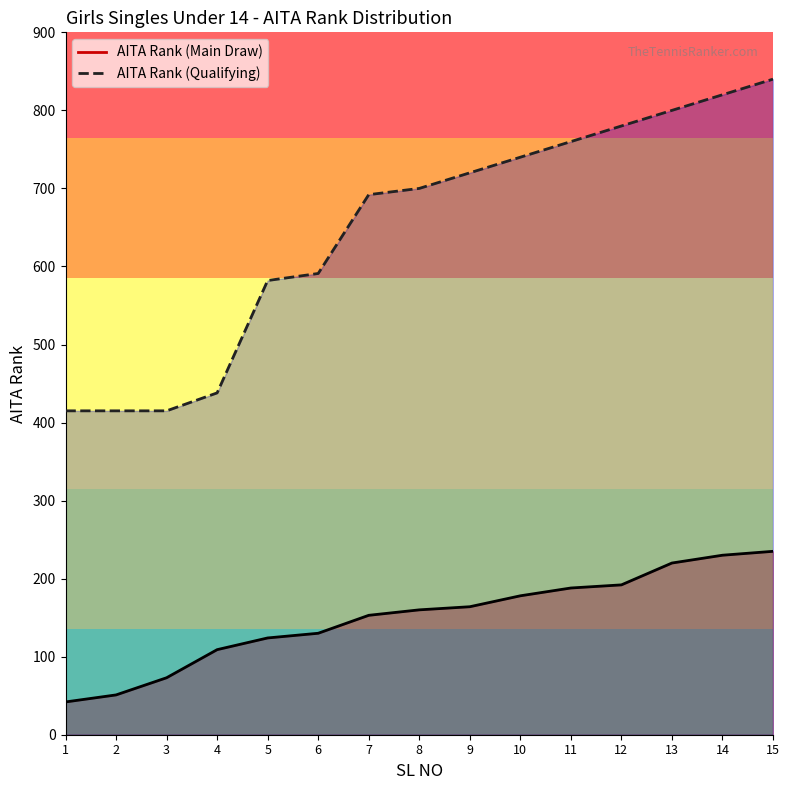

At which label is SL NO (Main Draw) closest to 138?

6